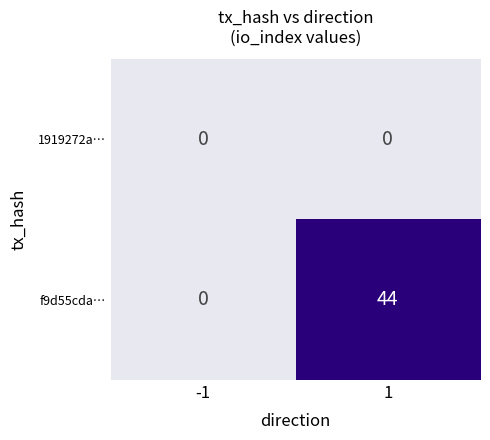

Reading left to right, extract all data points from this chart.

1919272a…: 0	0
f9d55cda…: 0	44